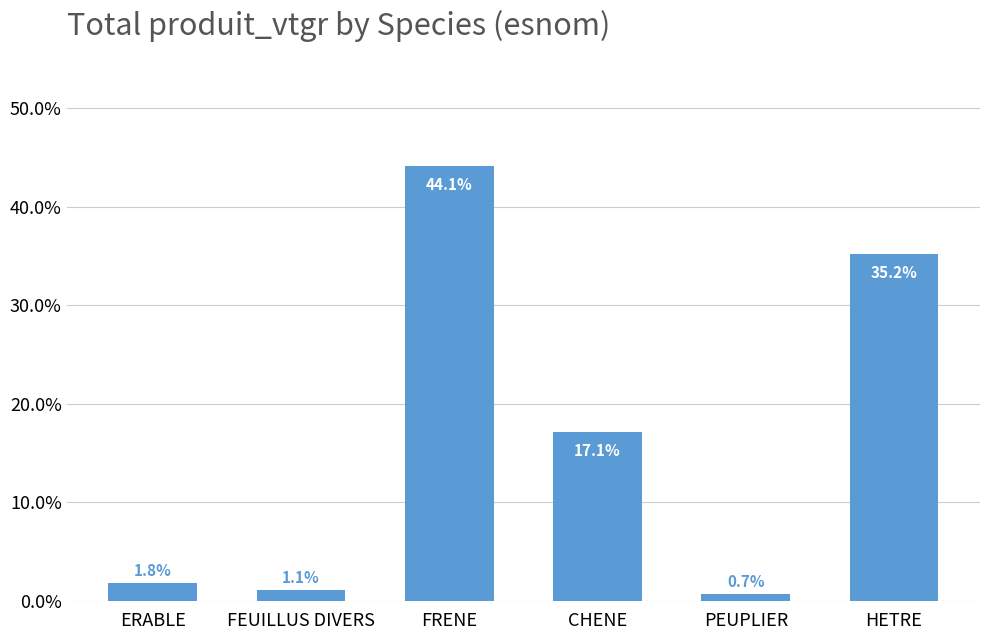

The chart shows a value of 0.0 at PEUPLIER. True or false?

False